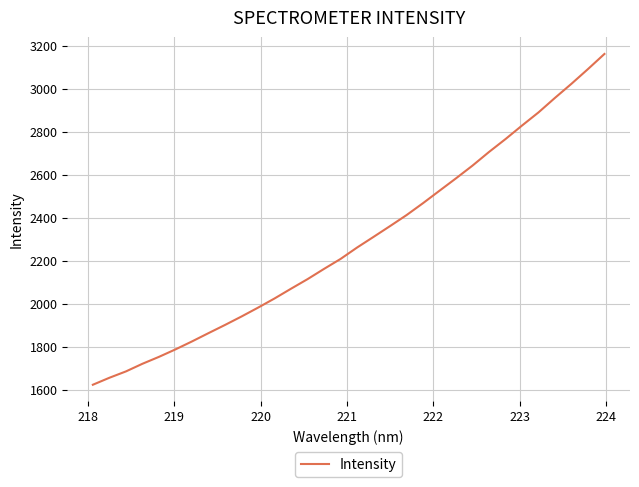

What is the difference between the maximum and minimum values?

1540.0